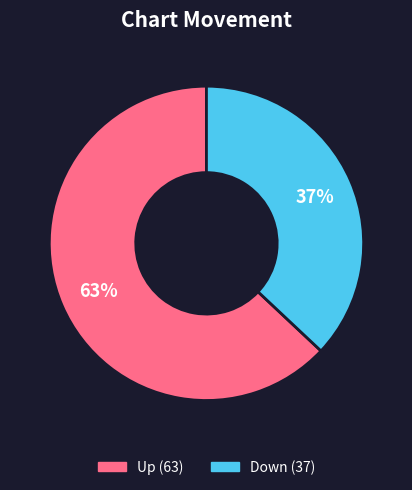

To the nearest percent, what is the difference between the largest and smallest slice percentages?

26%